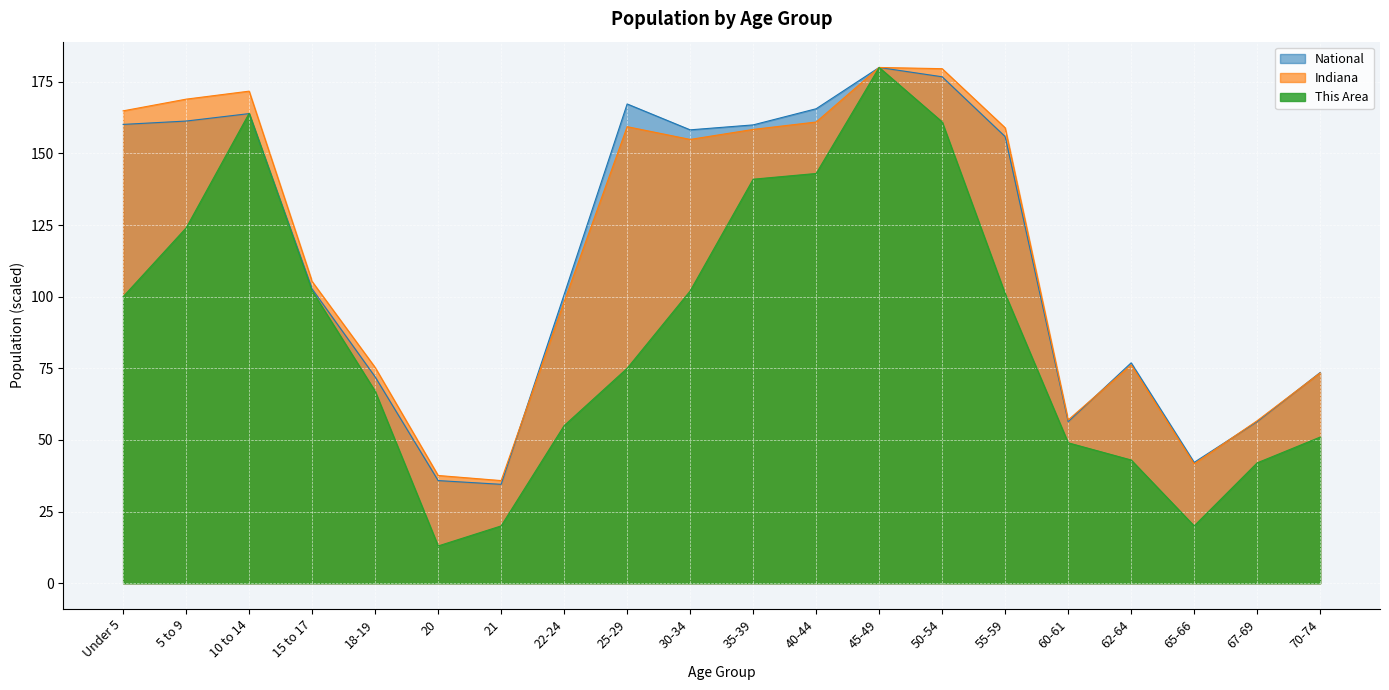

The value of Indiana at 65-66 is 41.7. True or false?

True